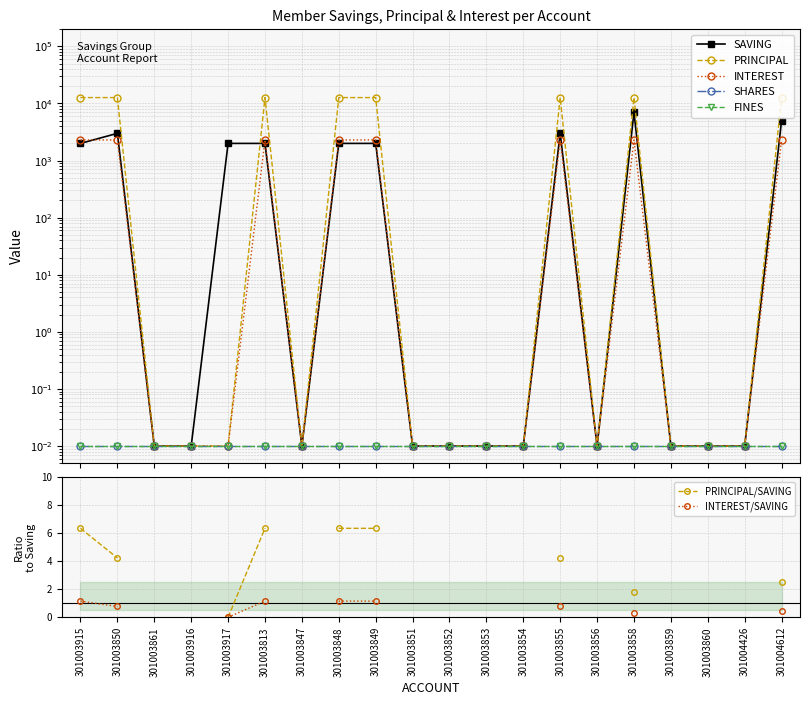

What is the label of the 18th point from the right?

301003861